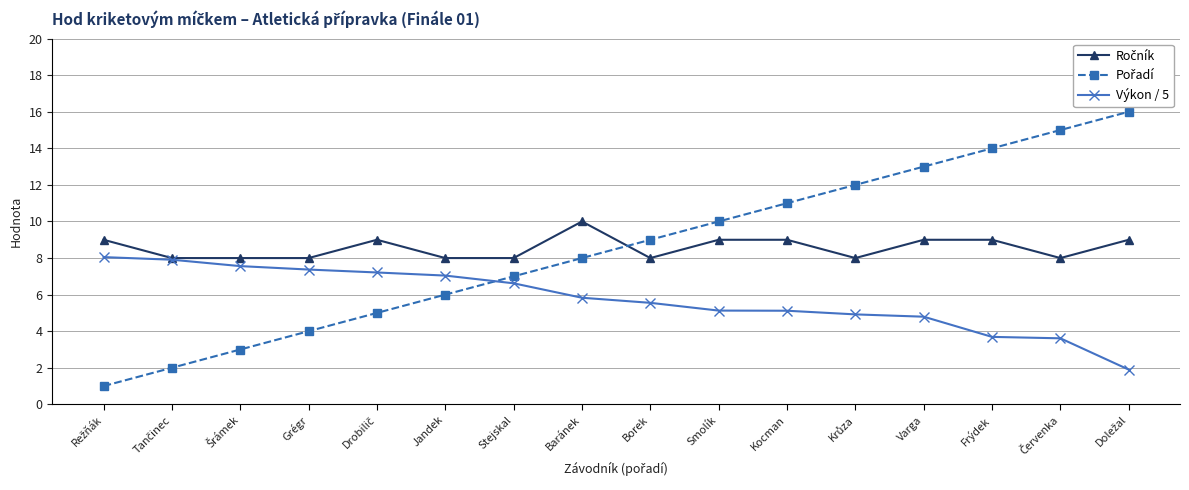

What position from the right is Borek?

8